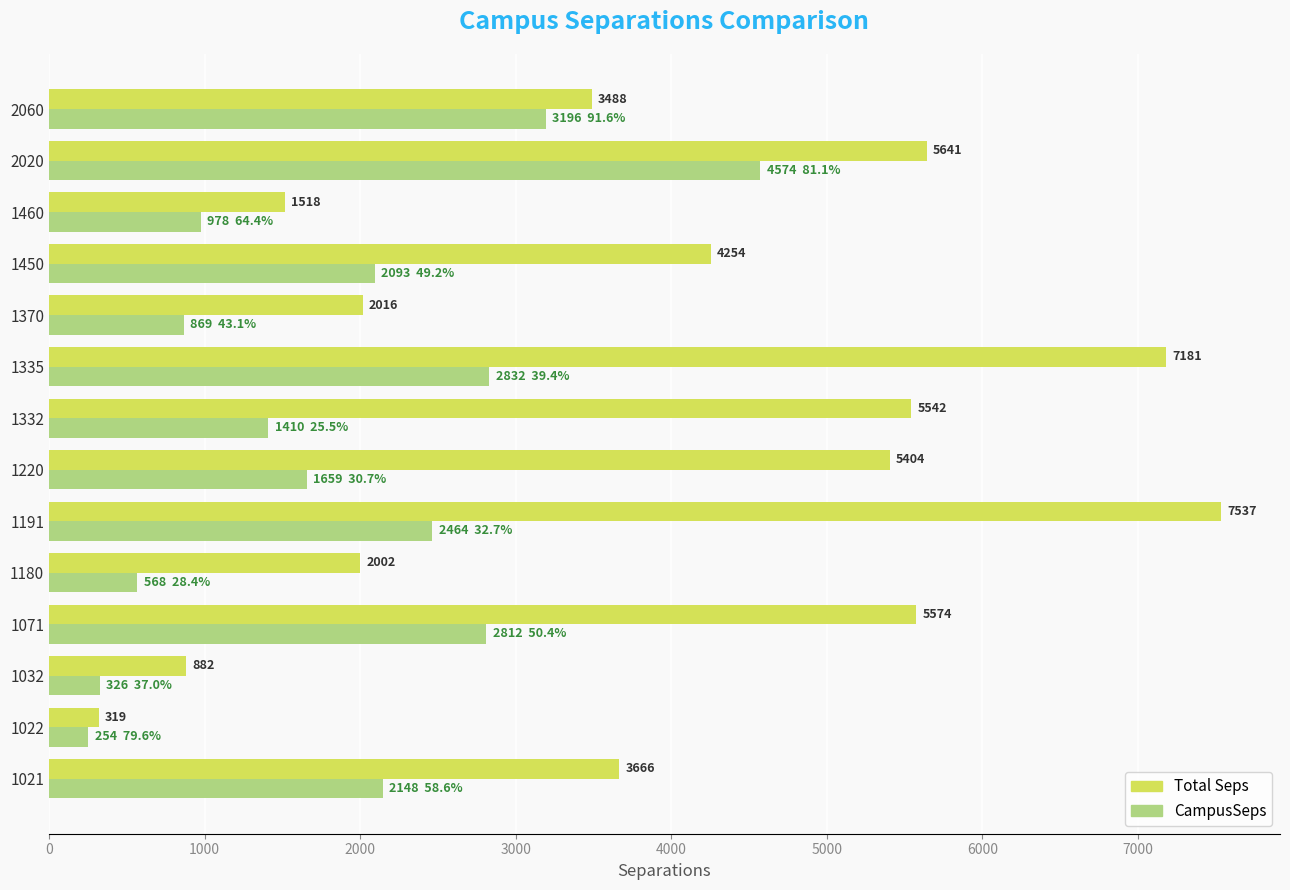

Rank the series by their average value, from highest to lowest.

Total Seps, CampusSeps